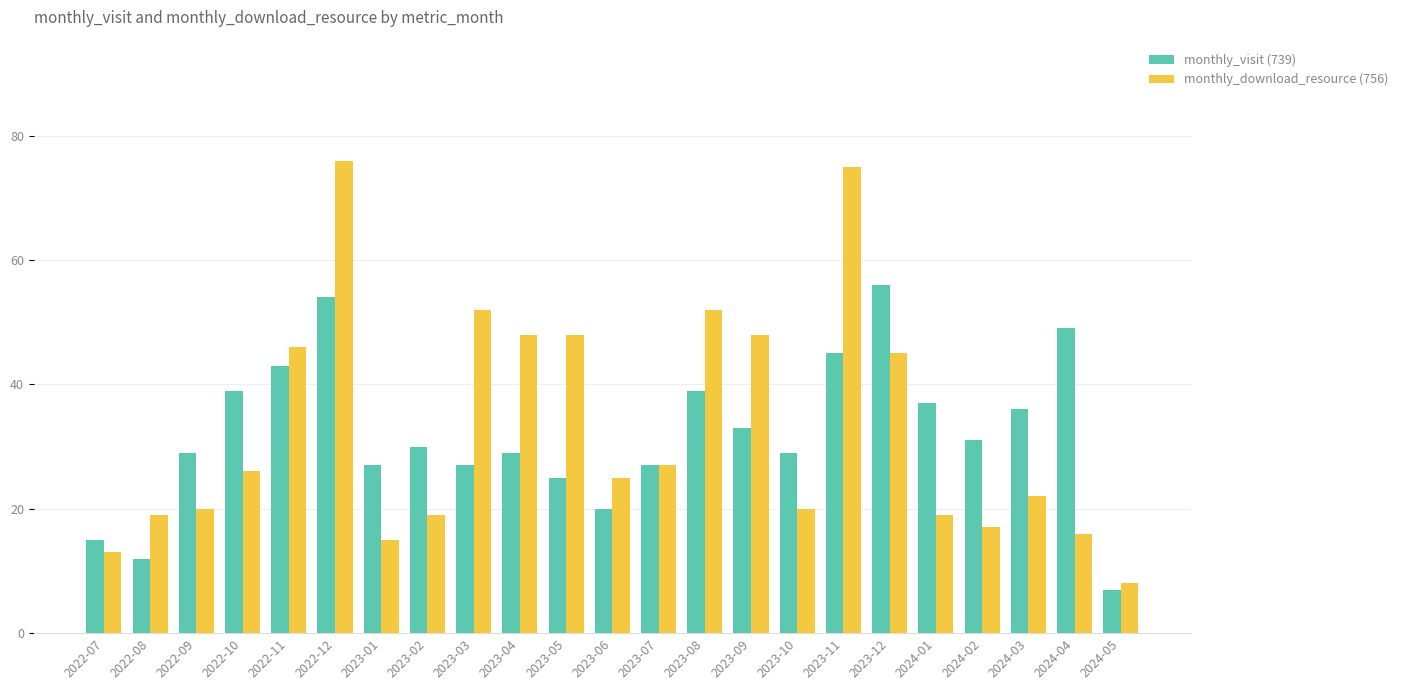

What is the spread (max minus min) of values at 2022-08?

7